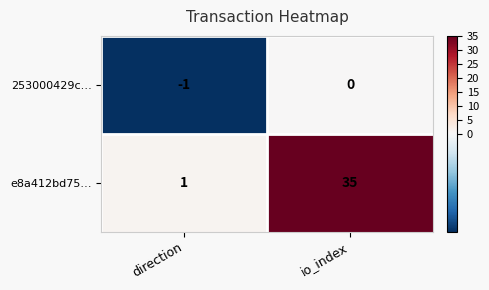

Rank the series by their maximum value, from lowest to highest.

253000429c…, e8a412bd75…